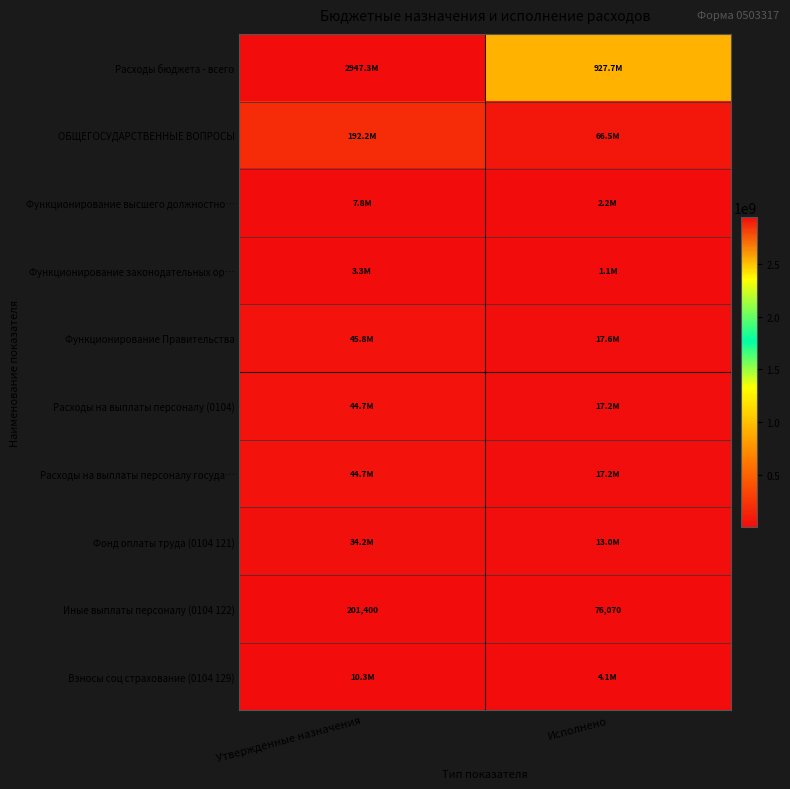

What is the minimum value for Расходы на выплаты персоналу (0104)?

17155199.7